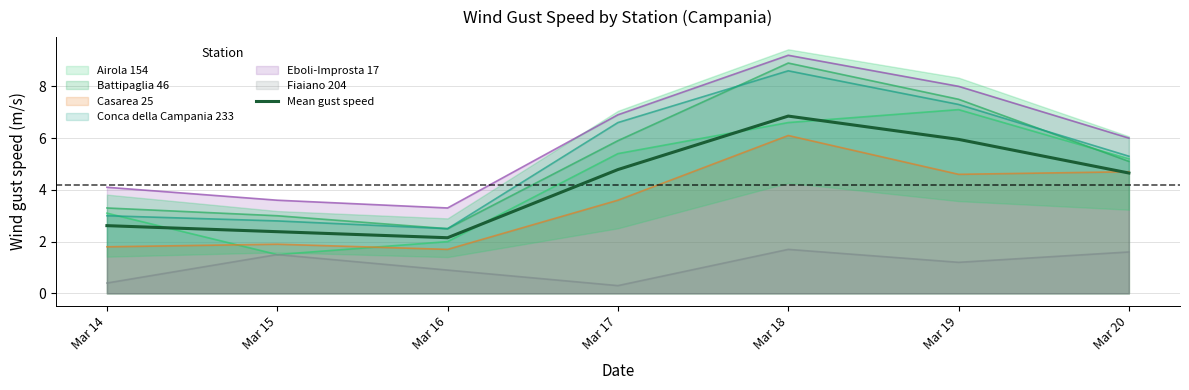

What is the change in value from Mar 15 to Mar 19?

+3.6